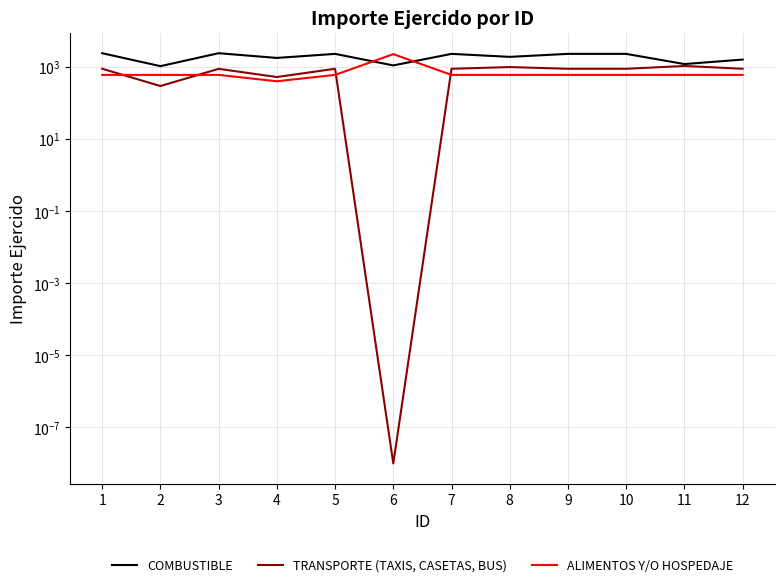

How many data points in ALIMENTOS Y/O HOSPEDAJE are above 600?

1